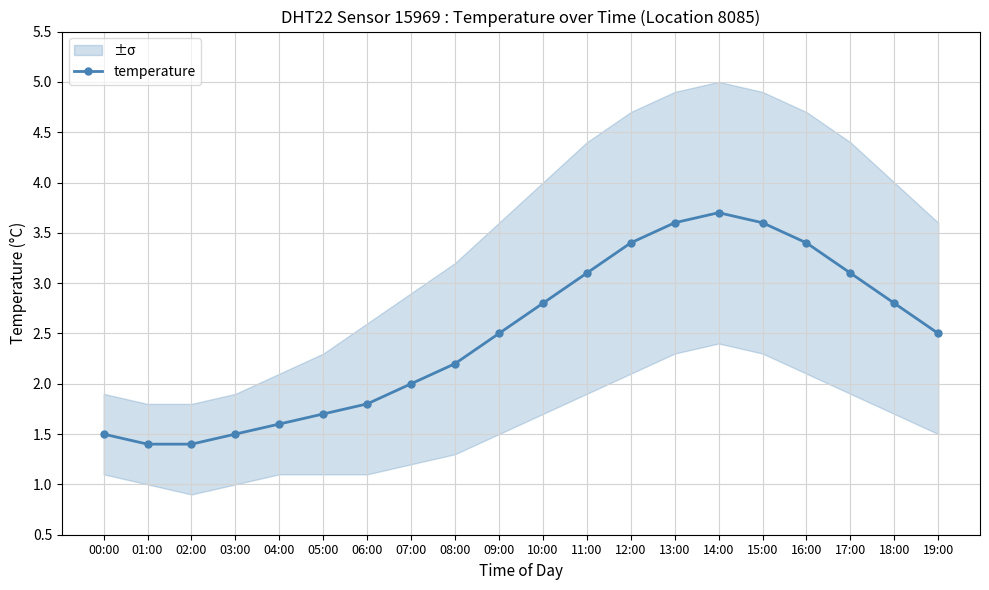

Is it true that the value at 11:00 is 3.1?

True